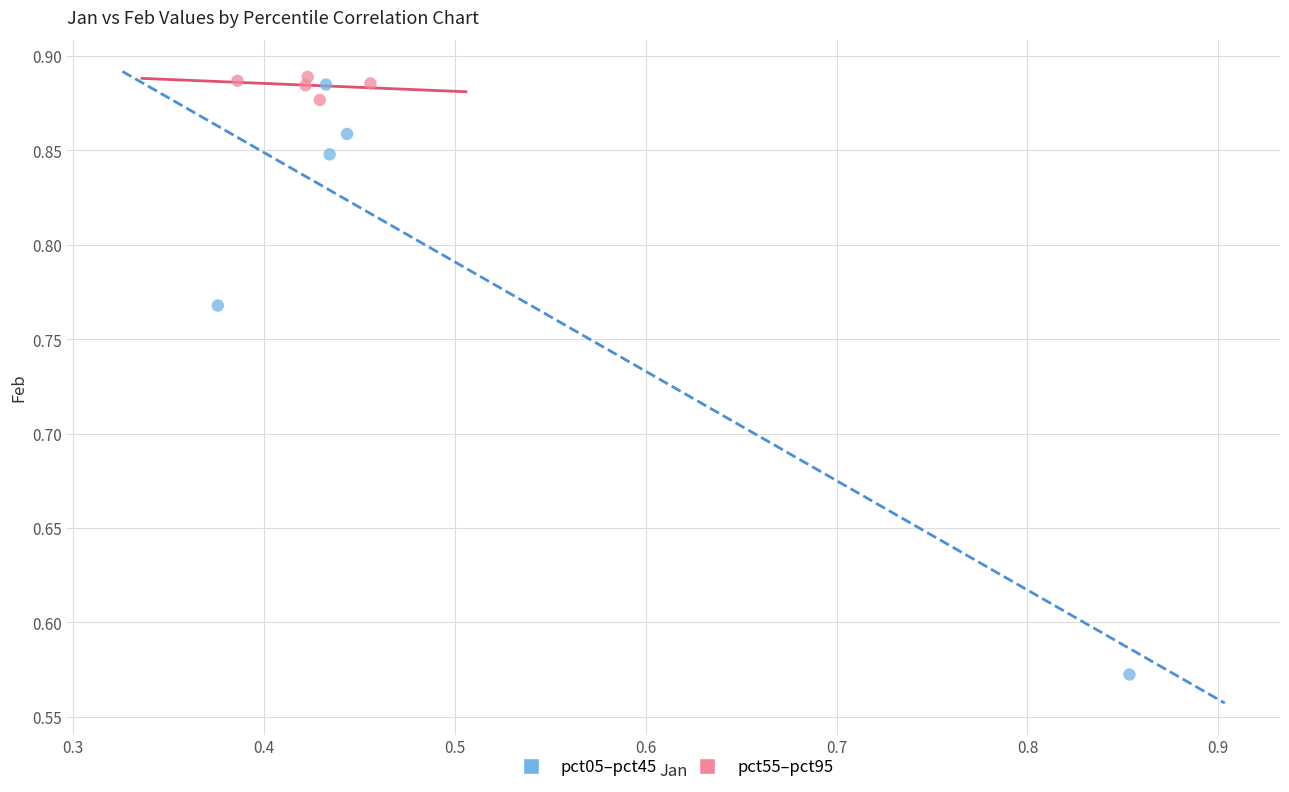

Which series has the widest spread of Y values?

pct05–pct45